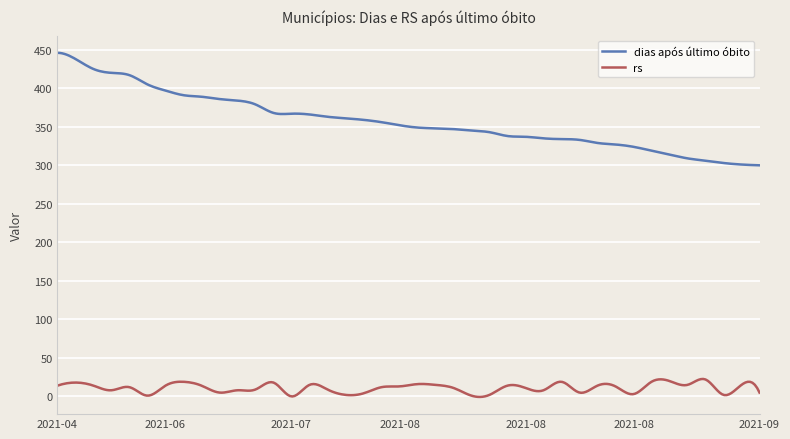

True or false: rs and dias após último óbito cross at least once.

False